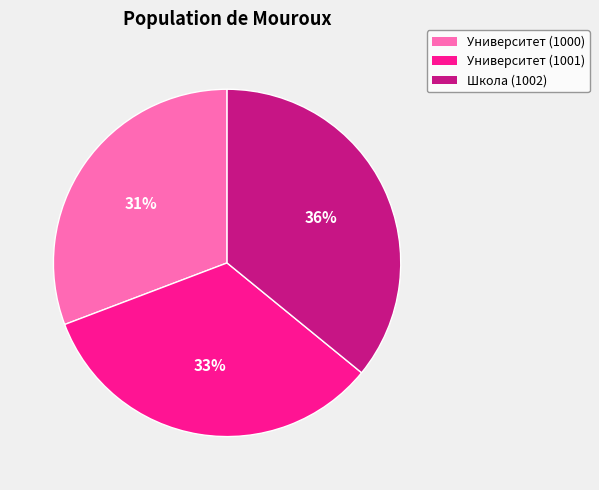

Rank the categories by value from highest to lowest.

Школа (1002), Университет (1001), Университет (1000)